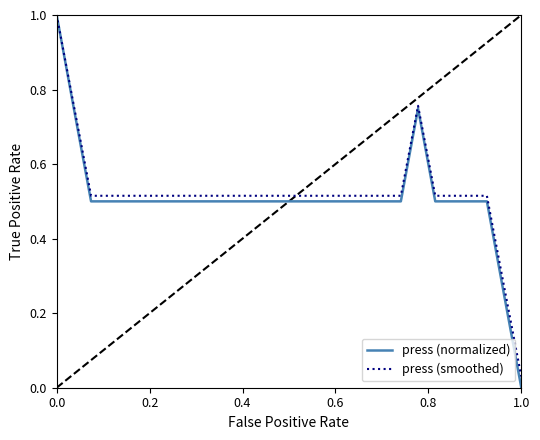

What is the difference between the second highest and minimum values in the press (normalized) series?

0.7